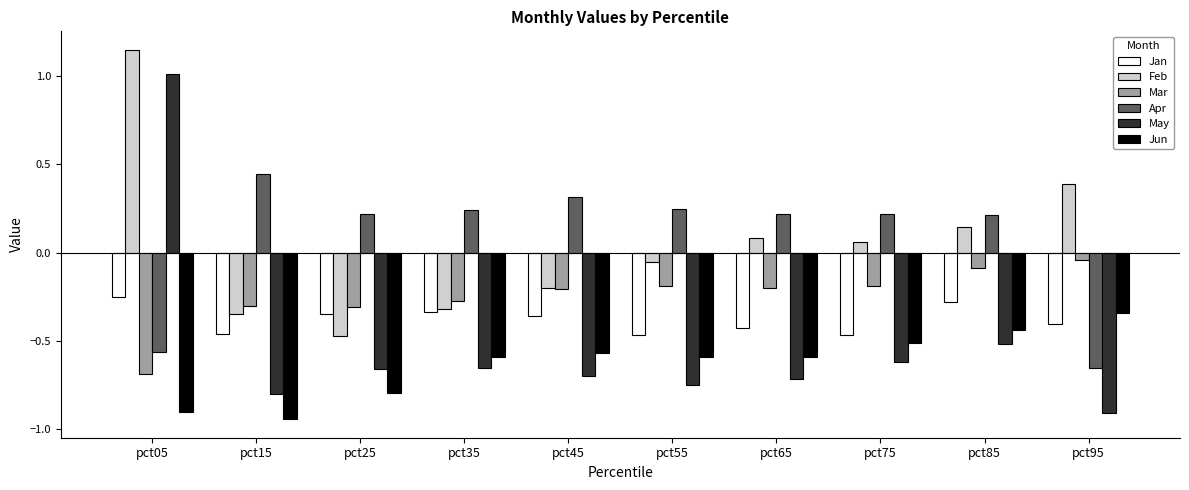

At which category is the sum across all series the highest?

pct05